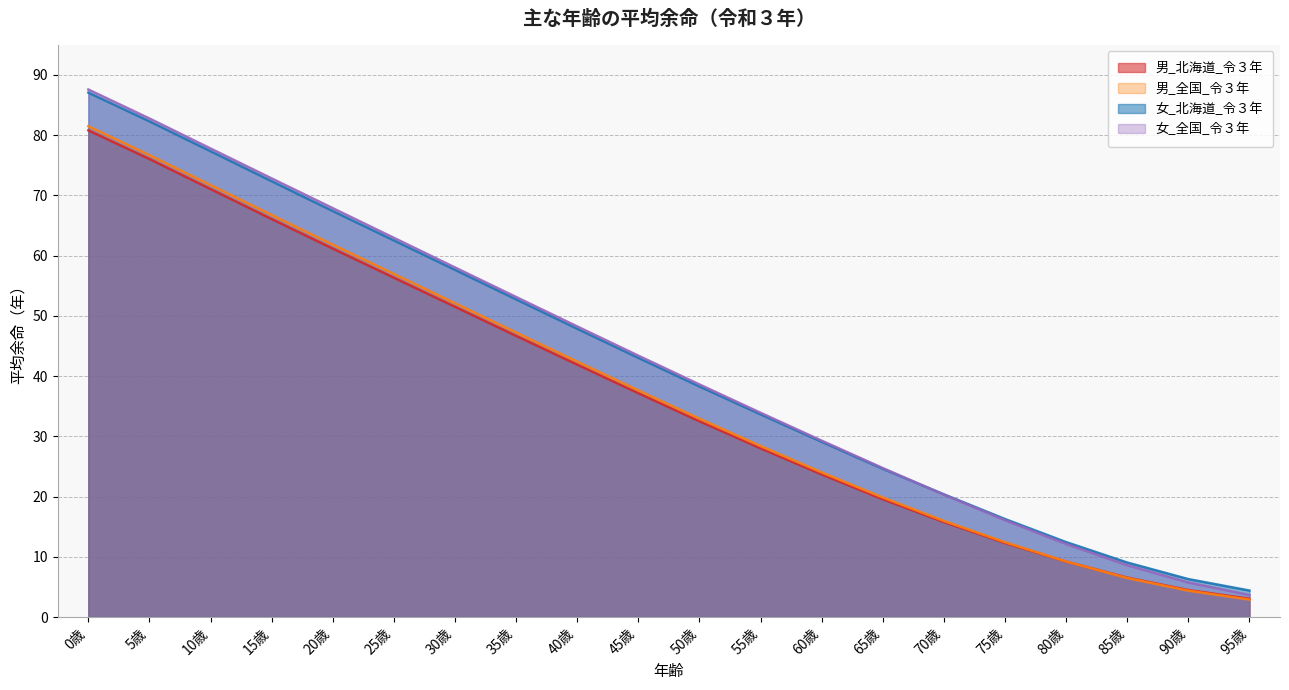

Rank the categories by 女_全国_令３年 value from lowest to highest.

95歳, 90歳, 85歳, 80歳, 75歳, 70歳, 65歳, 60歳, 55歳, 50歳, 45歳, 40歳, 35歳, 30歳, 25歳, 20歳, 15歳, 10歳, 5歳, 0歳